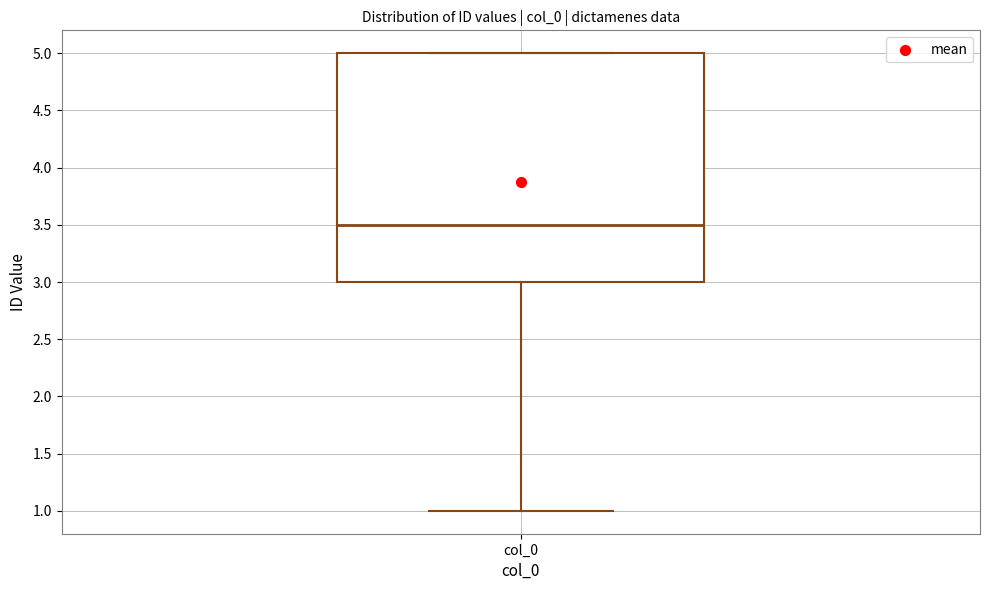

Read this box plot against the y-axis: the position of the median line, the range covered by the box, and the ends of both whiskers. The values are not printed on the chart, so give them approximately, as read against the axis.

median 3.5, box 3.0 to 5.0, whiskers 1.0 to 5.0